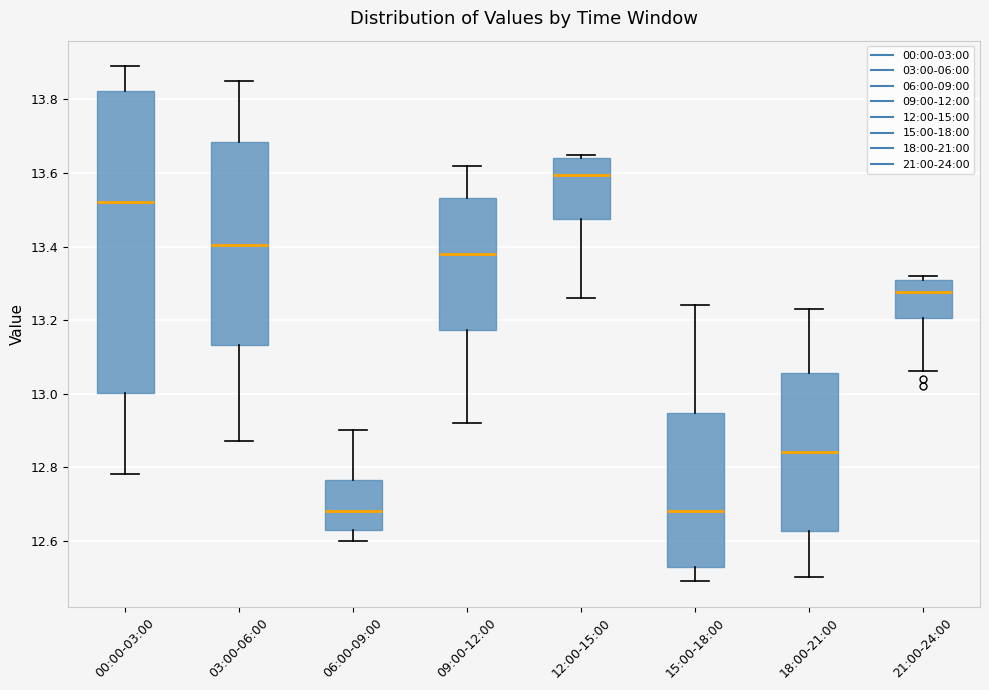

Which box's median line is the highest?

12:00-15:00